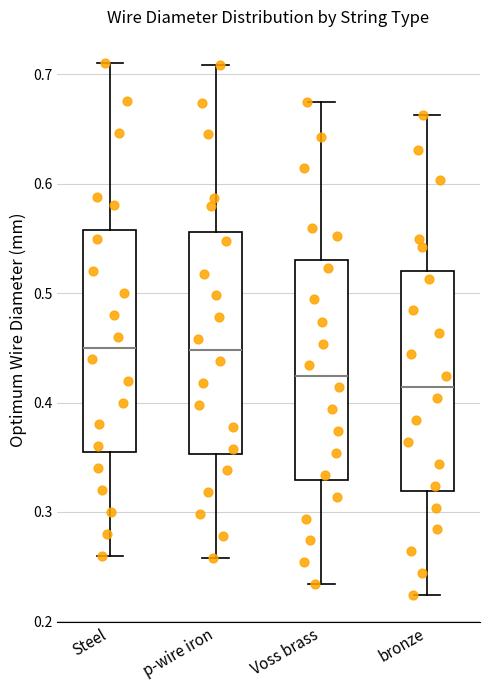

Where is the lower edge of the box for Voss brass on the y-axis? The values are not printed on the chart, so give them approximately, as read against the axis.

0.33